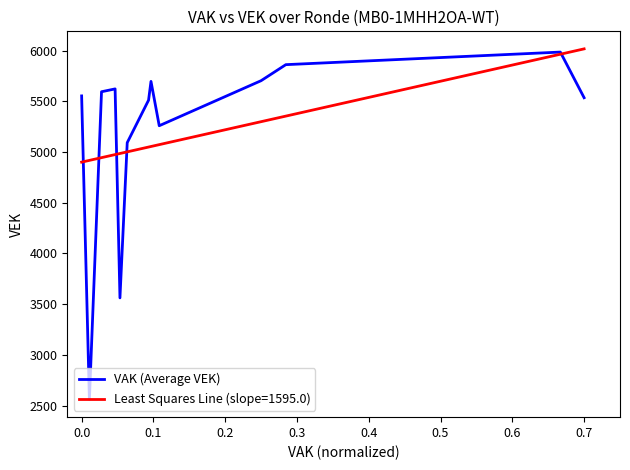

The chart shows a value of 3092 at 0.5. True or false?

False